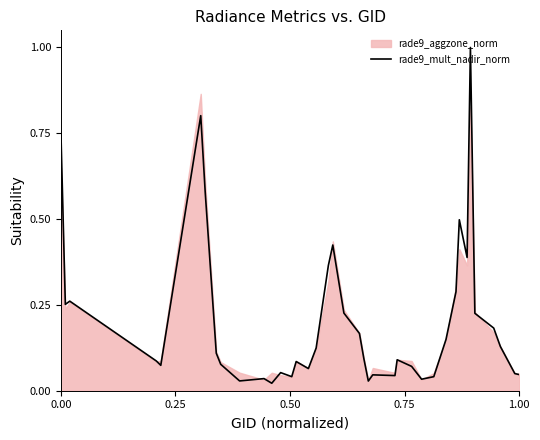

Reading right to left, extract all data points from this chart.

0.0	0.0	0.1	0.2	0.2	1.0	0.4	0.5	0.3	0.1	0.0	0.0	0.1	0.1	0.0	0.0	0.0	0.1	0.2	0.2	0.4	0.4	0.1	0.1	0.1	0.0	0.1	0.0	0.0	0.0	0.1	0.1	0.6	0.8	0.1	0.1	0.3	0.3	0.8